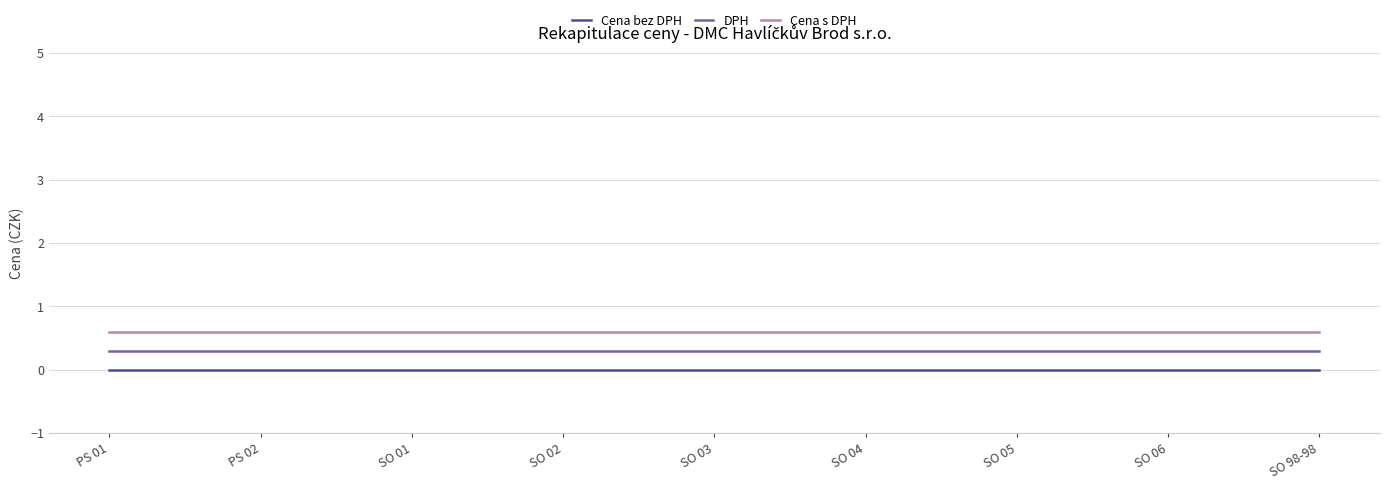

What is the difference between the highest and lowest values at SO 06?

0.6